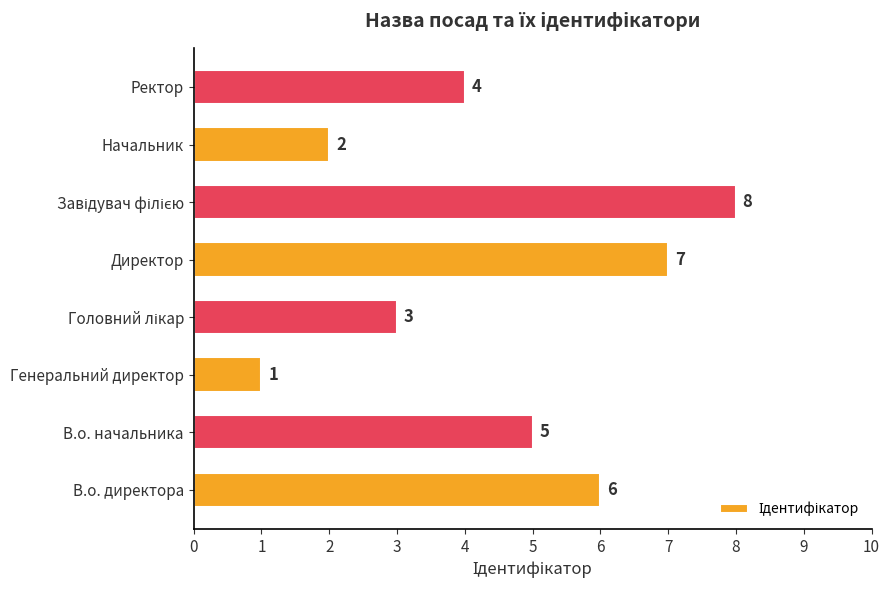

True or false: the data shows 7 at Директор.

True